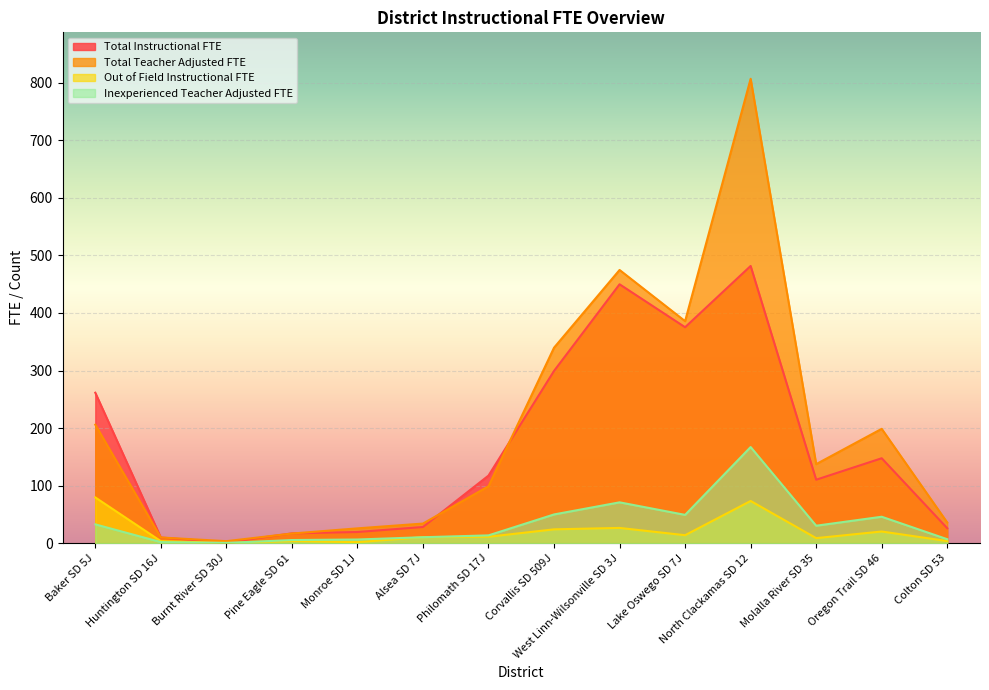

True or false: Inexperienced Teacher Adjusted FTE and Out of Field Instructional FTE intersect in this chart.

True